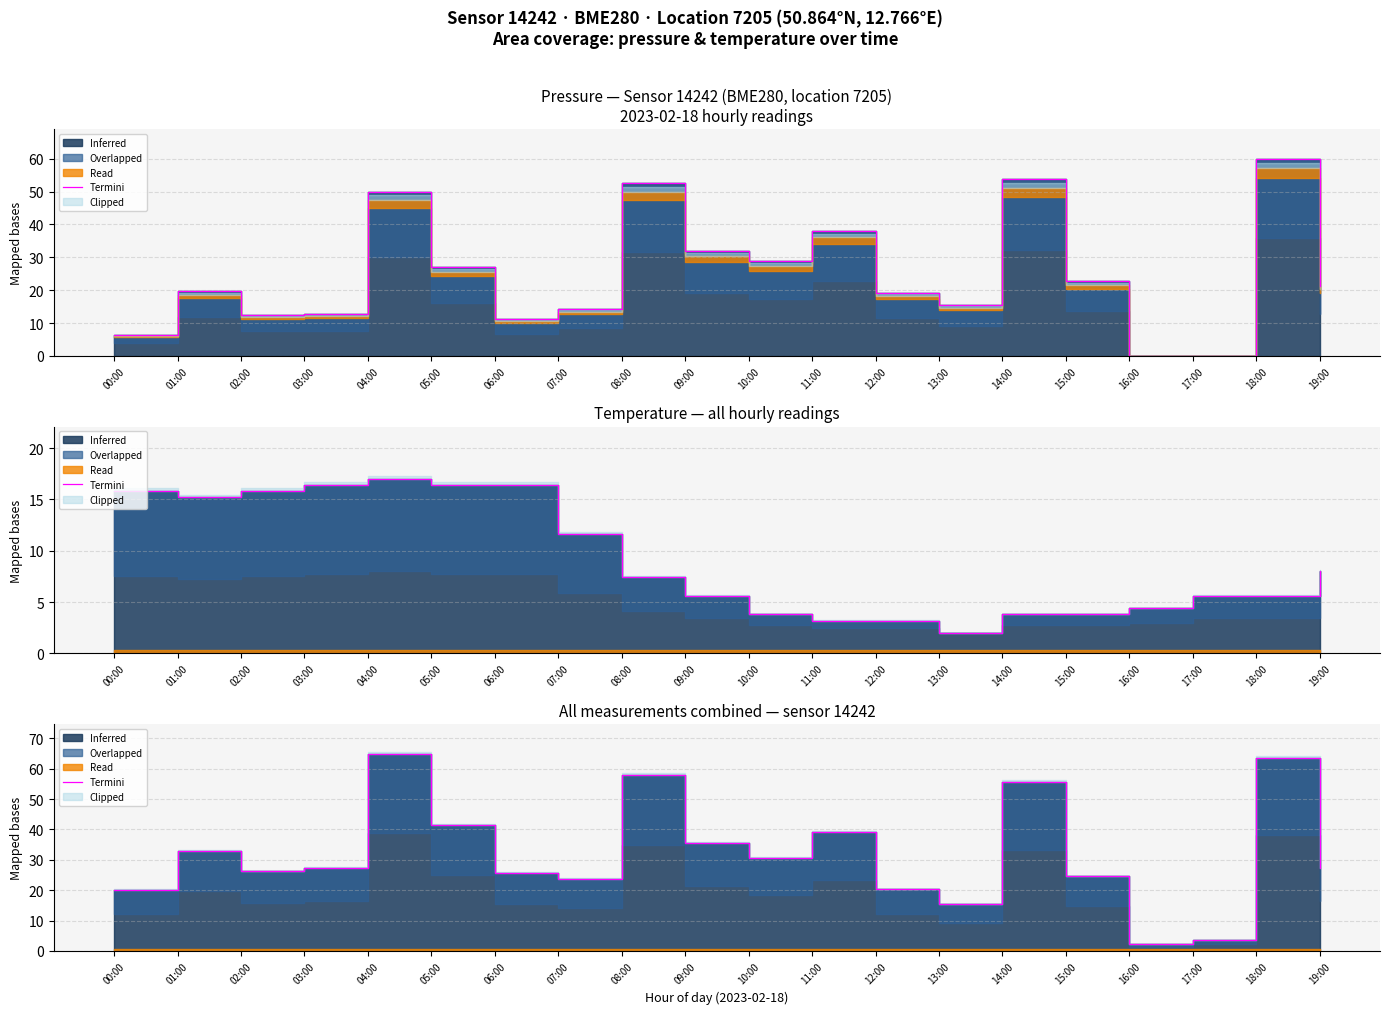

What is the minimum value shown in the chart?

2.4